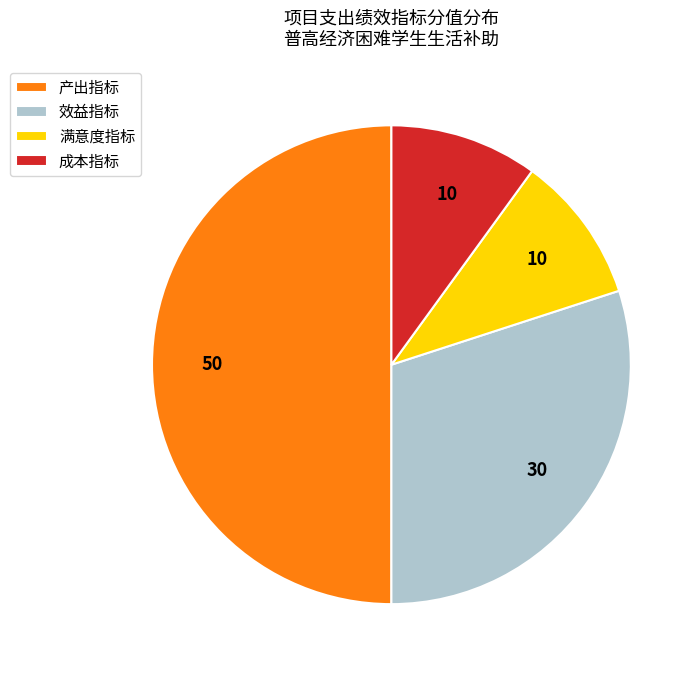

Does 效益指标 represent more than half of the total?

No